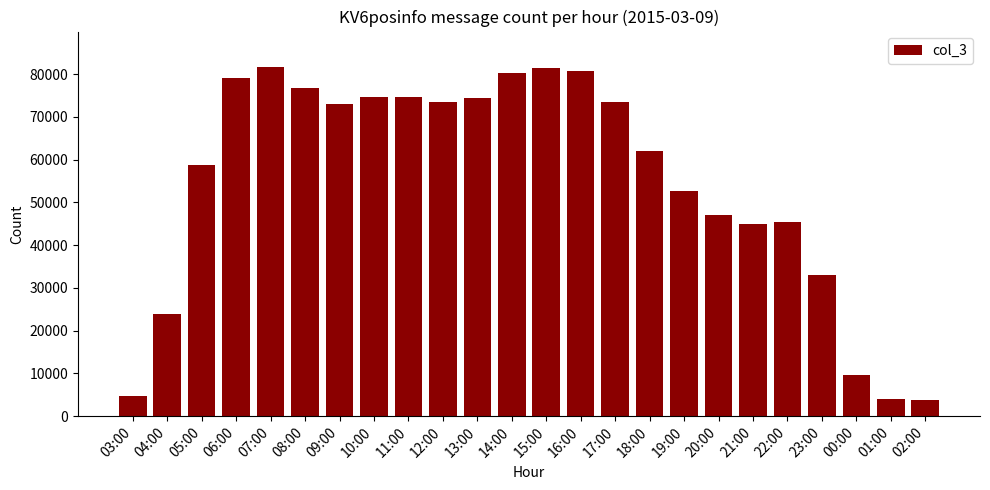

Where does the data first go above 73100?

06:00